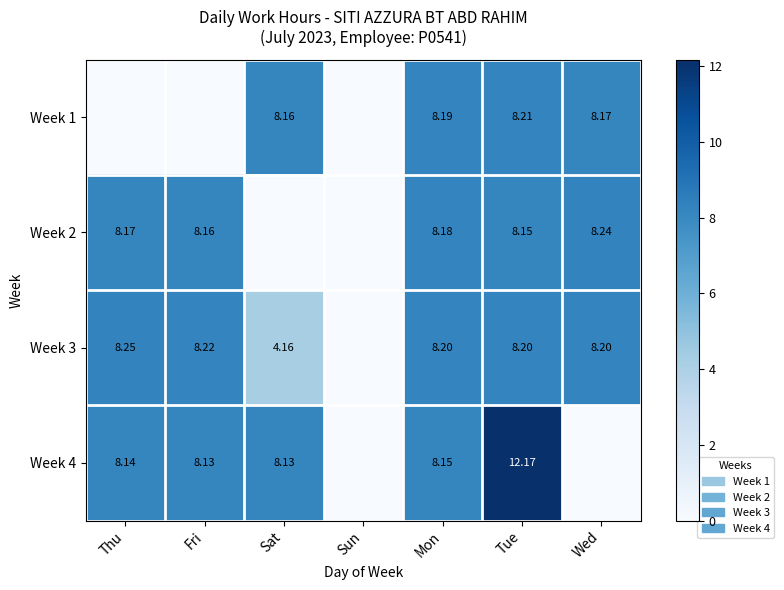

Is the value of Week 1 at Sat greater than the value of Week 3 at Sat?

Yes